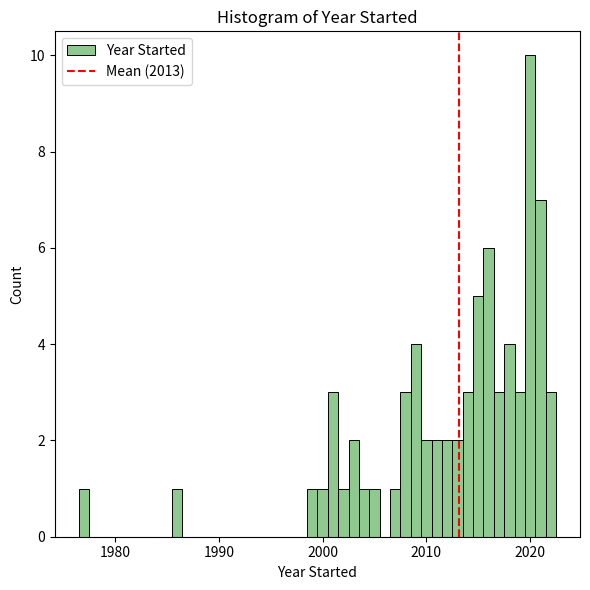

Read against the x-axis, roughly where is the centre of the tallest bar?

2020